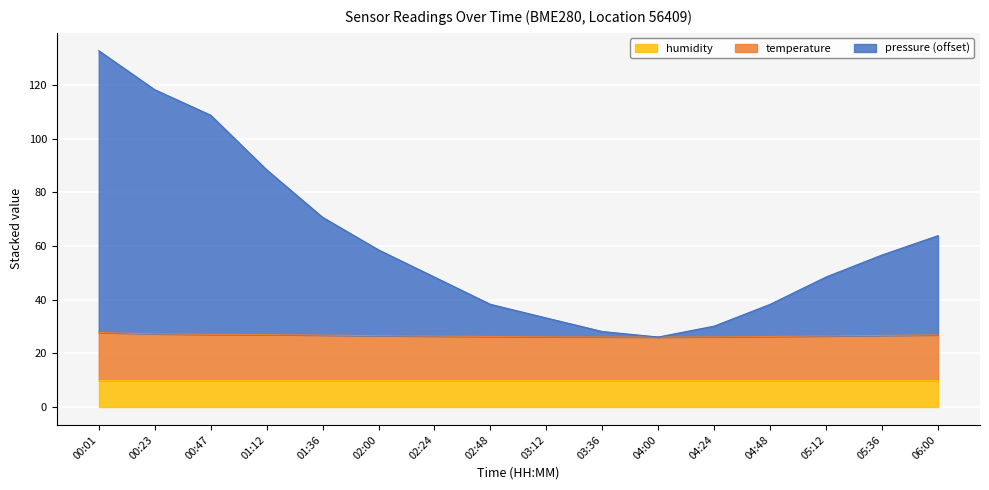

True or false: temperature has more than 1 points higher than both neighbors.

False